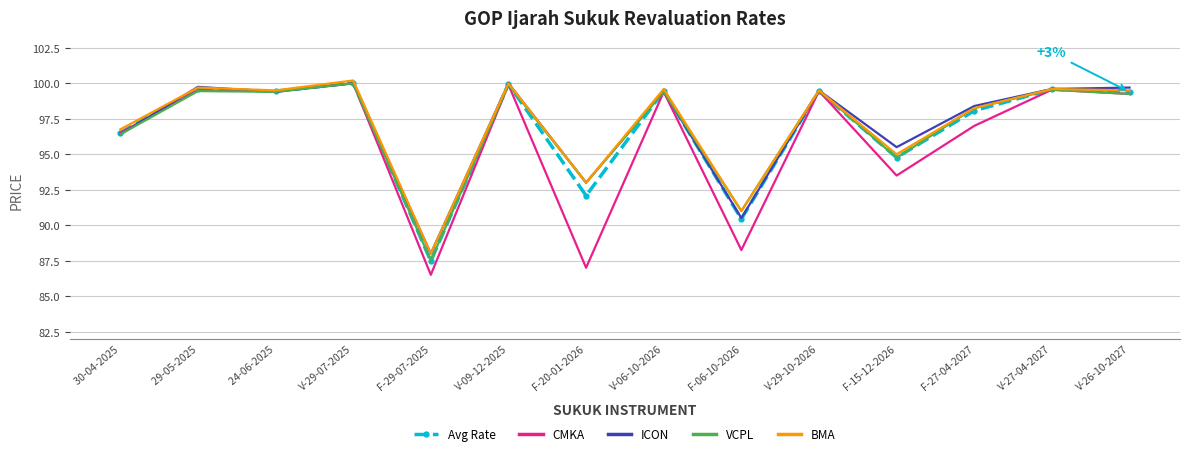

What is the sum of all BMA values?

1359.6